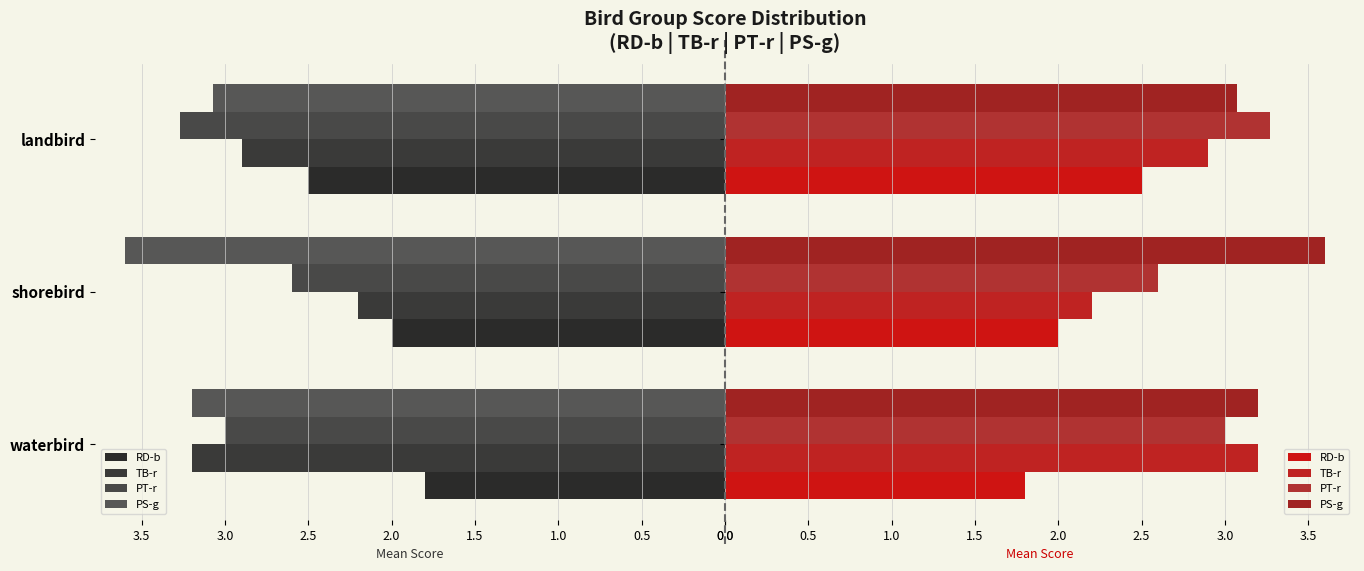

Is the value of RD-b at shorebird greater than the value of PT-r at landbird?

No